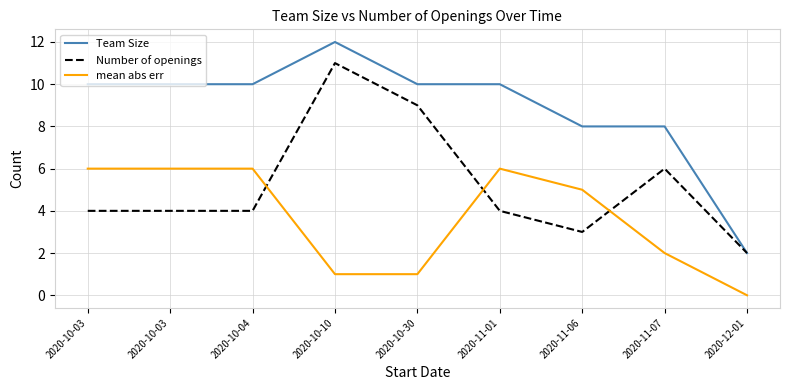

Is this an area chart (filled region under the line)?

No